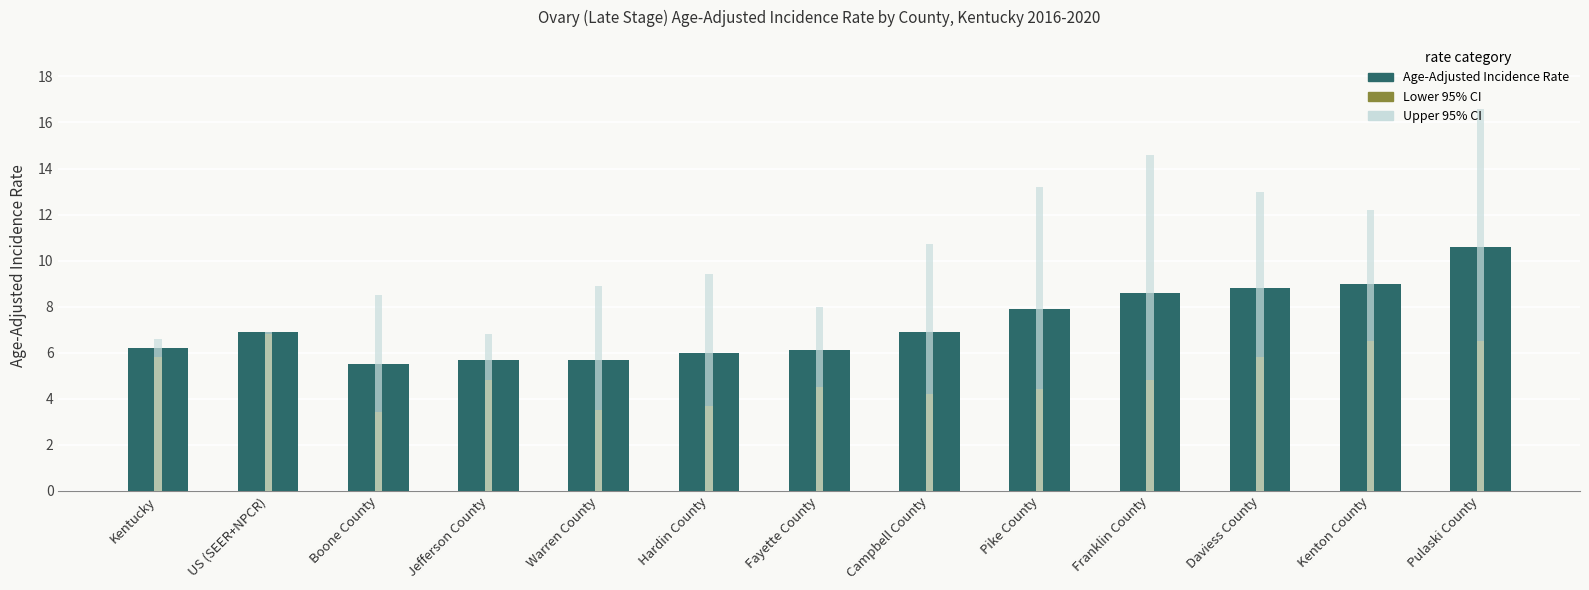

Rank the series by their average value, from highest to lowest.

Upper 95% CI, Age-Adjusted Incidence Rate, Lower 95% CI